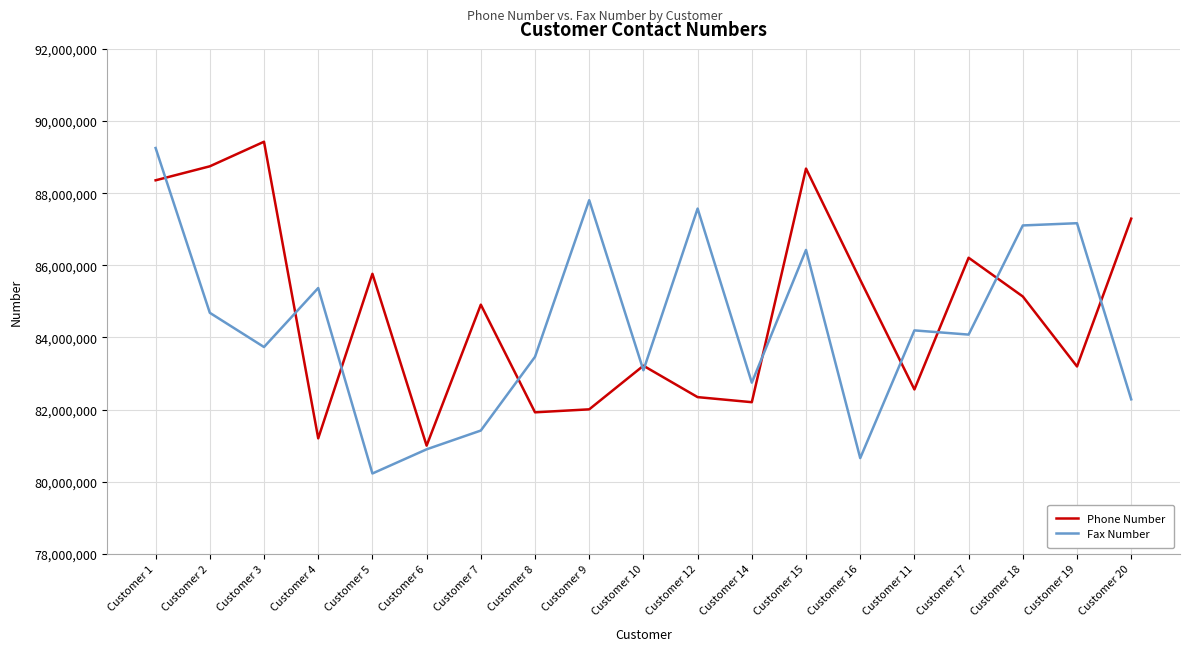

The Fax Number series shows 150974053 at Customer 17. True or false?

False